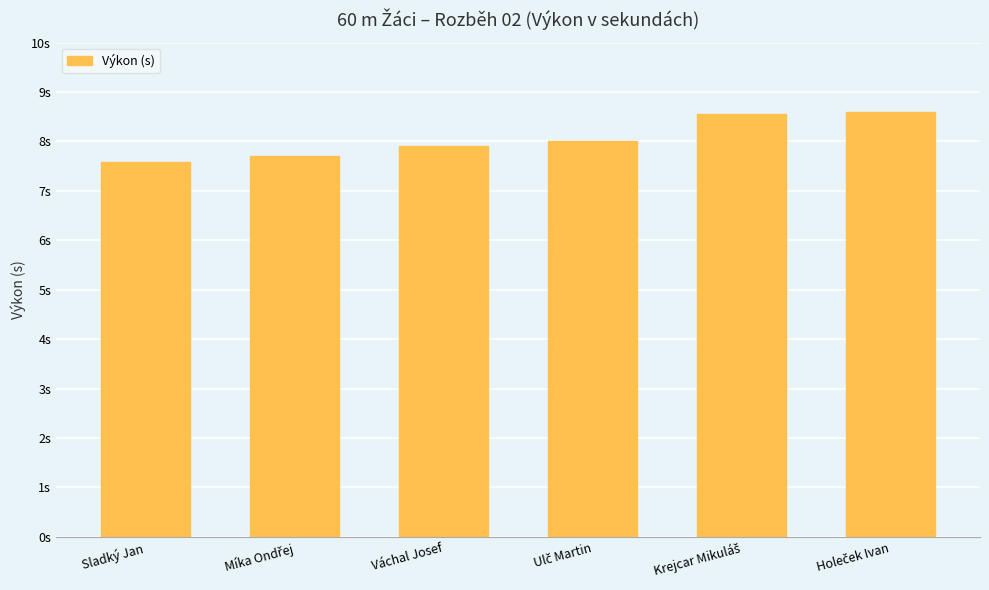

Does the chart contain any negative values?

No